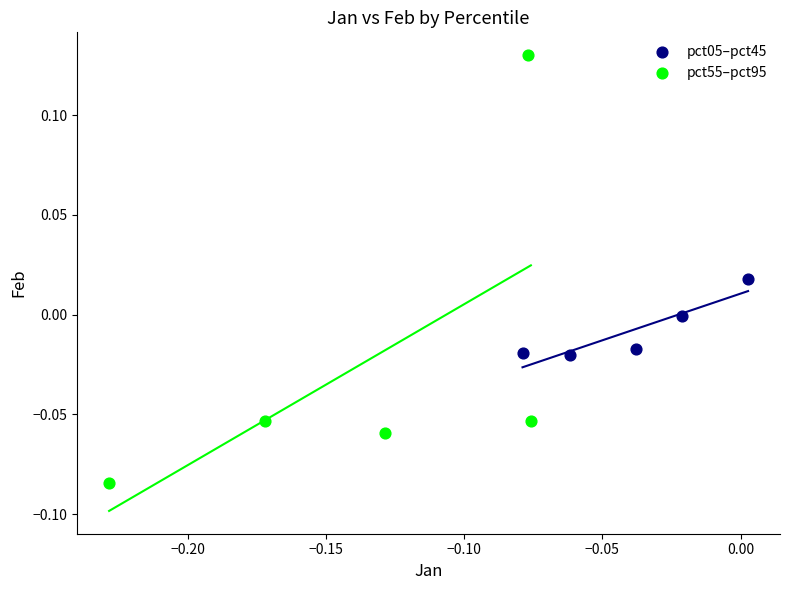

Which series reaches the maximum Y coordinate?

pct55–pct95